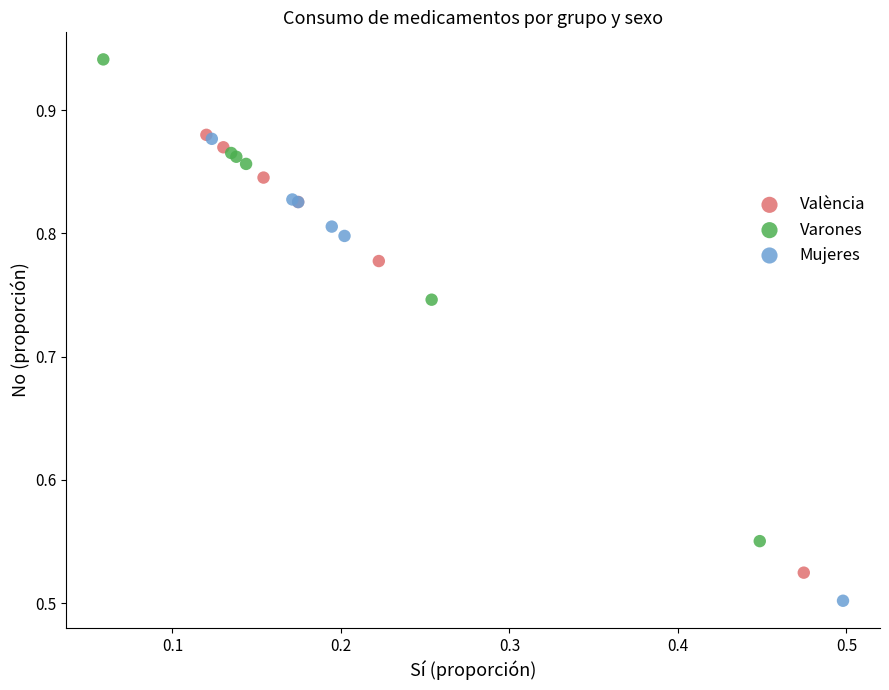

Which series reaches the minimum Y coordinate?

Mujeres